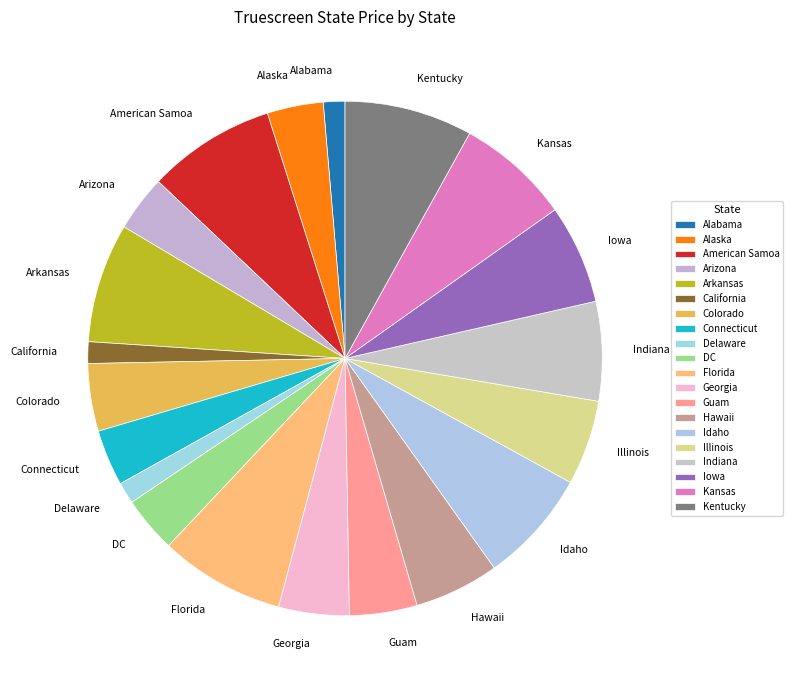

Between Illinois and DC, which is larger?

Illinois